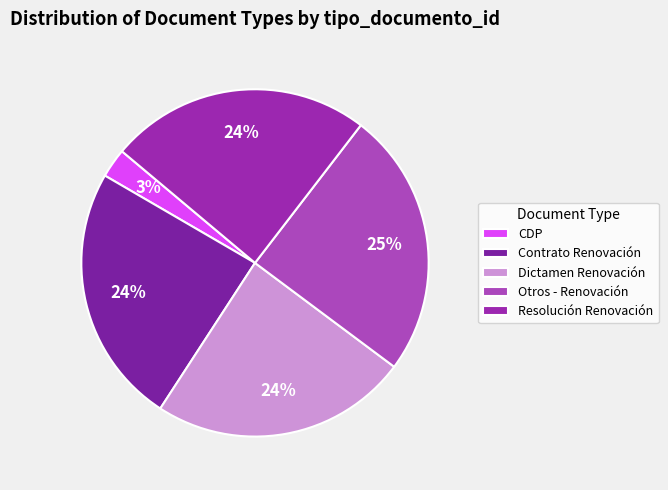

Combined, do Otros - Renovación and Dictamen Renovación account for over 50%?

No